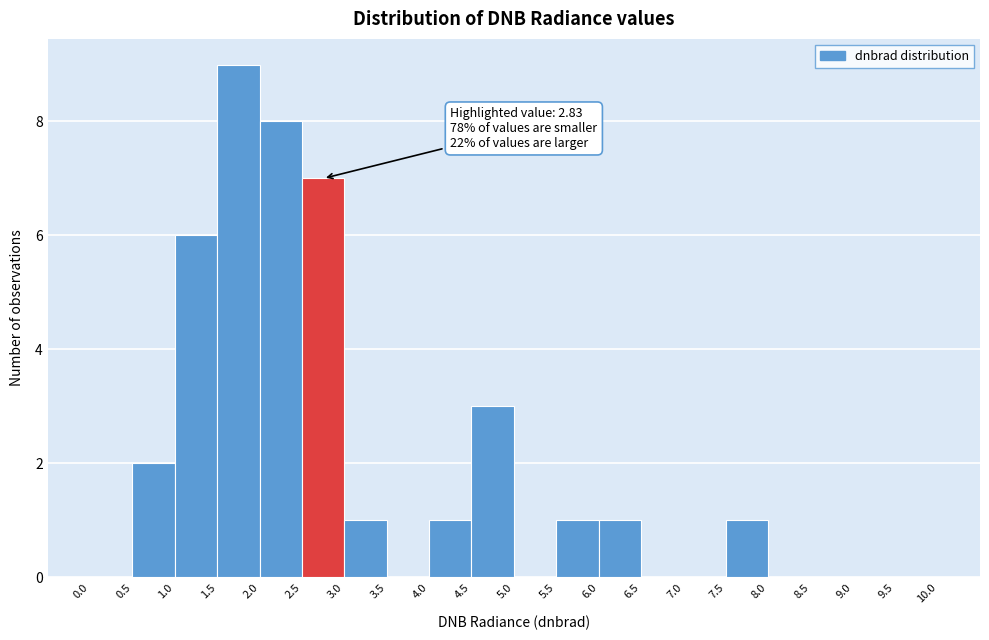

Which range on the x-axis has the tallest bar?

1.5 to 2.0